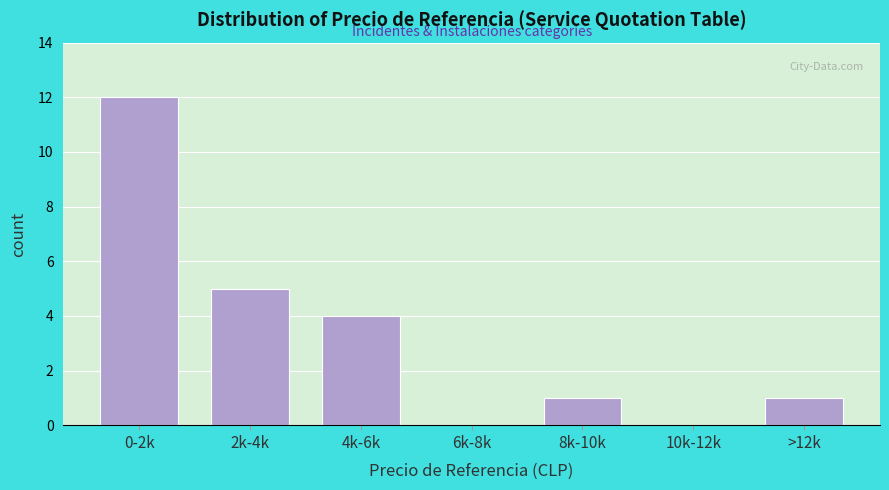

Reading left to right, list all the values displayed in this chart.

0-2k=12	2k-4k=5	4k-6k=4	6k-8k=0	8k-10k=1	10k-12k=0	>12k=1